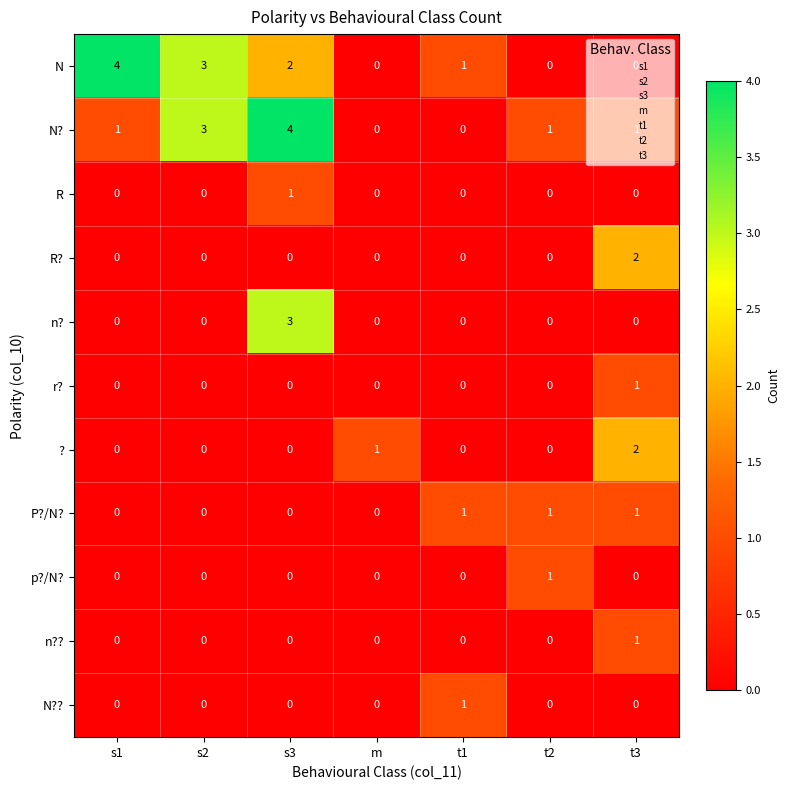

Is it true that p?/N? equals 1 at t2?

True